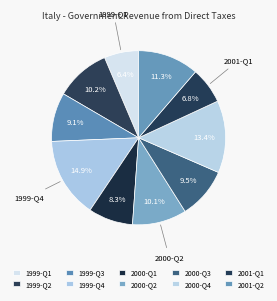

Count the number of slices in the pie.

10